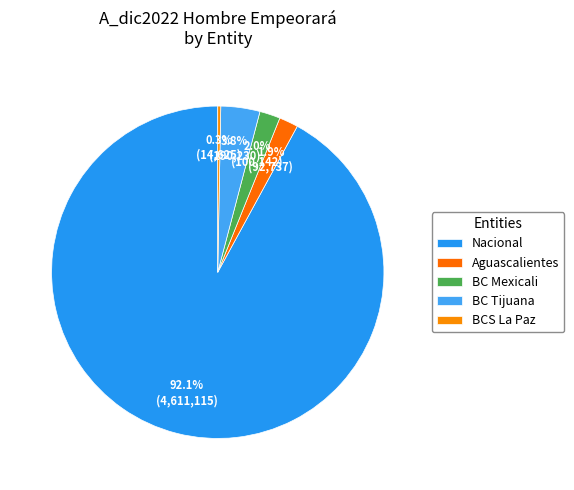

How many segments does this pie chart have?

5